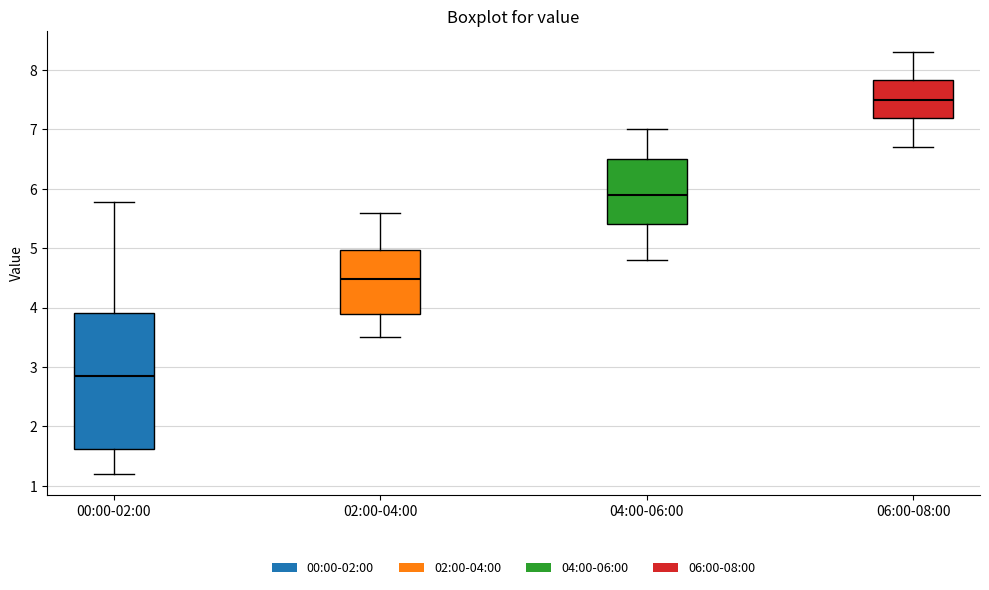

Reading left to right, transcribe this box plot: for each box, give where its median line is, the range the box spans, and where its two whiskers end, as read against the y-axis. The values are not printed on the chart, so give them approximately, as read against the axis.

00:00-02:00: median 2.9, box 1.6 to 3.9, whiskers 1.2 to 5.8
02:00-04:00: median 4.5, box 3.9 to 5.0, whiskers 3.5 to 5.6
04:00-06:00: median 5.9, box 5.4 to 6.5, whiskers 4.8 to 7.0
06:00-08:00: median 7.5, box 7.2 to 7.8, whiskers 6.7 to 8.3